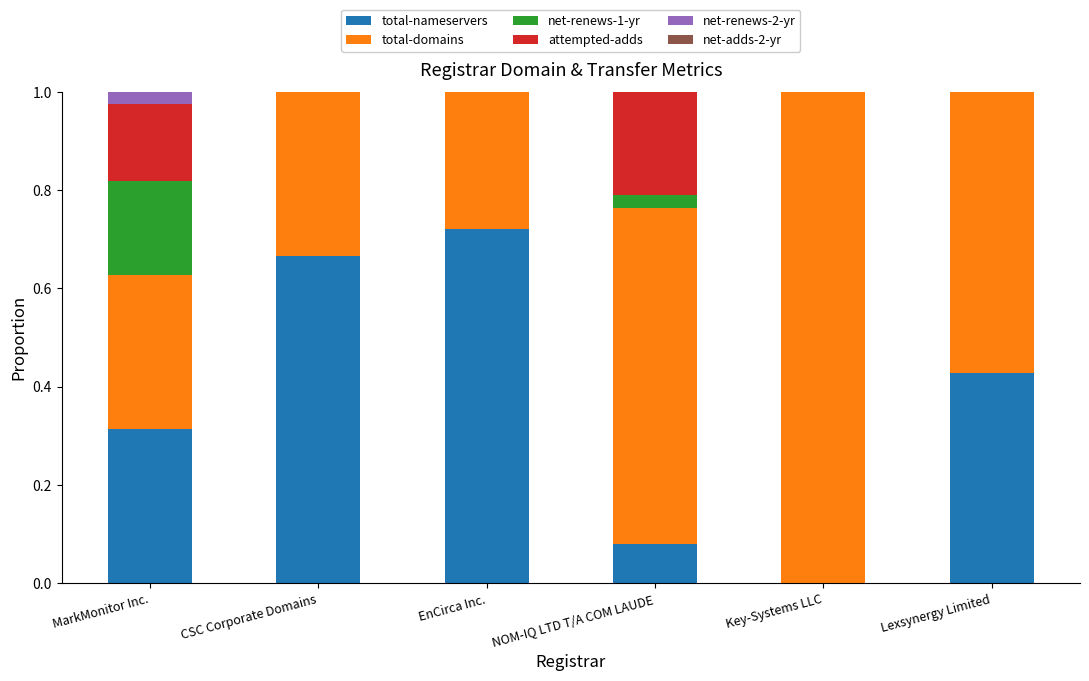

True or false: total-nameservers has a value of 0.0 at NOM-IQ LTD T/A COM LAUDE.

False